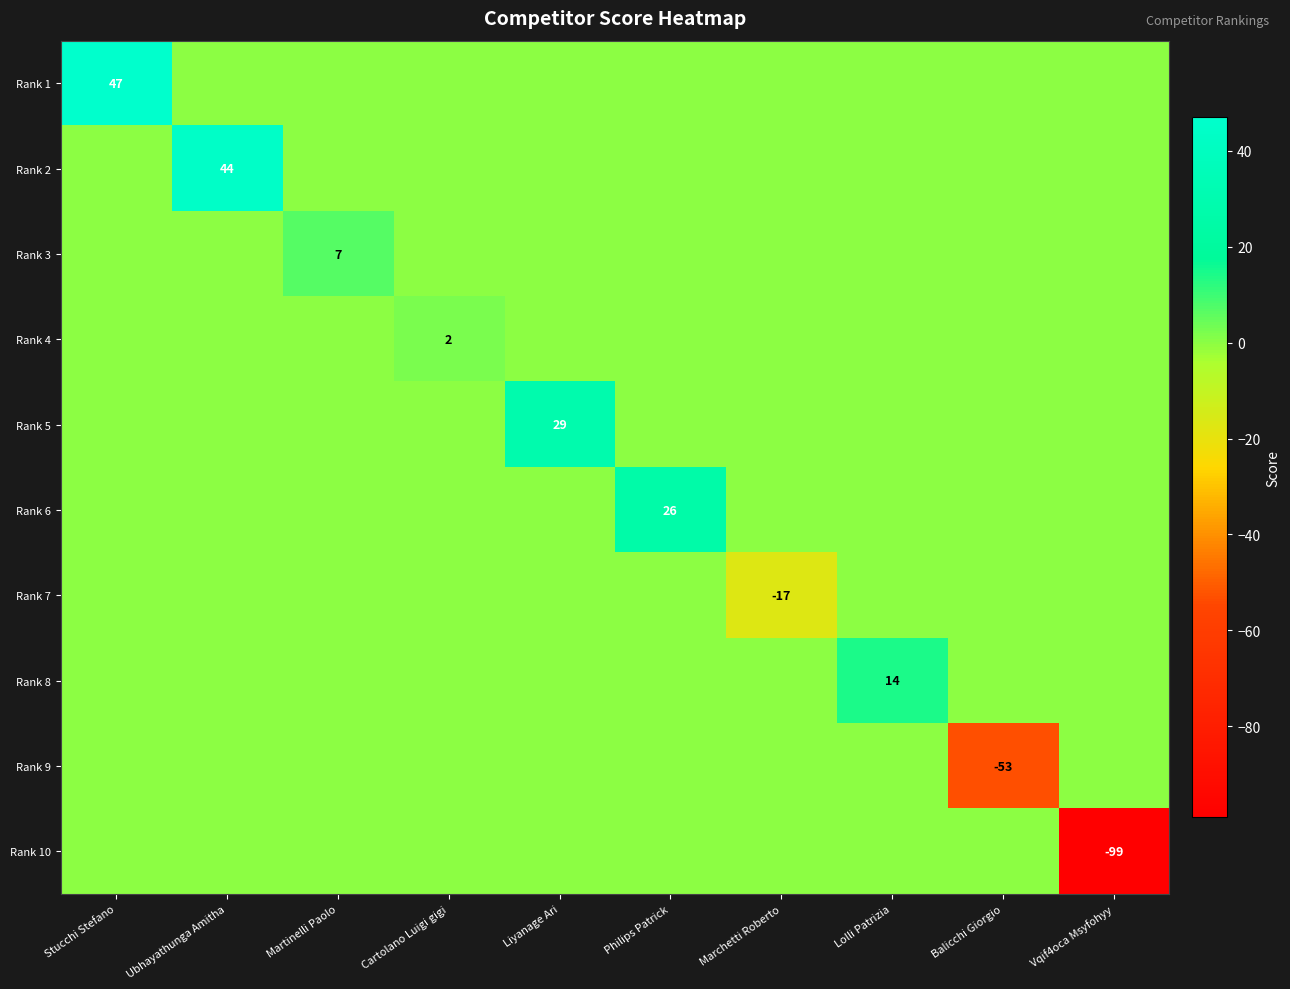

Is it true that Rank 4 equals 2 at Cartolano Luigi gigi?

True